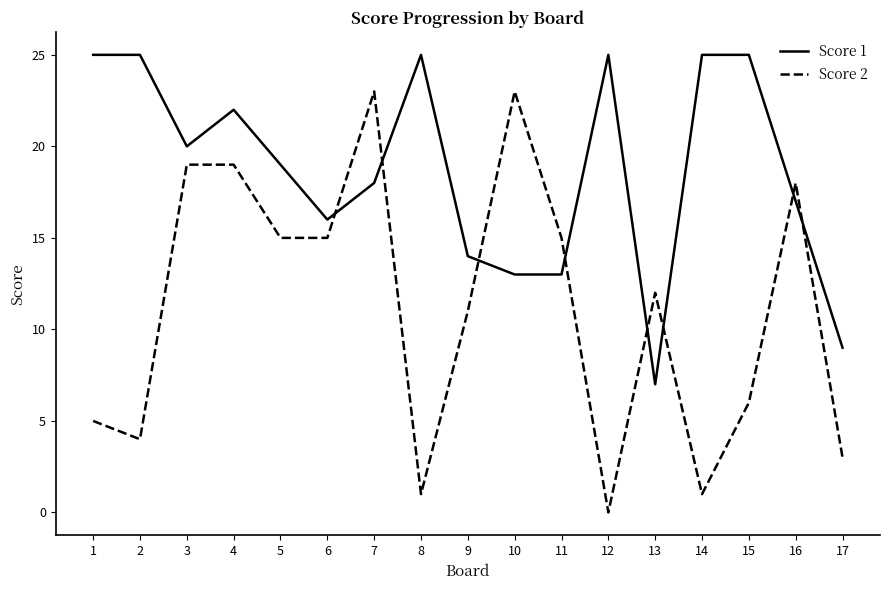

List the series in order of their overall mean, lowest first.

Score 2, Score 1